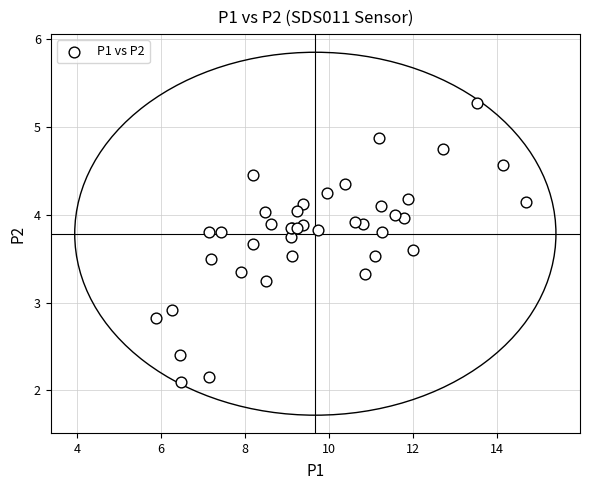

What Y value in the scatter plot is closest to 3?

2.9